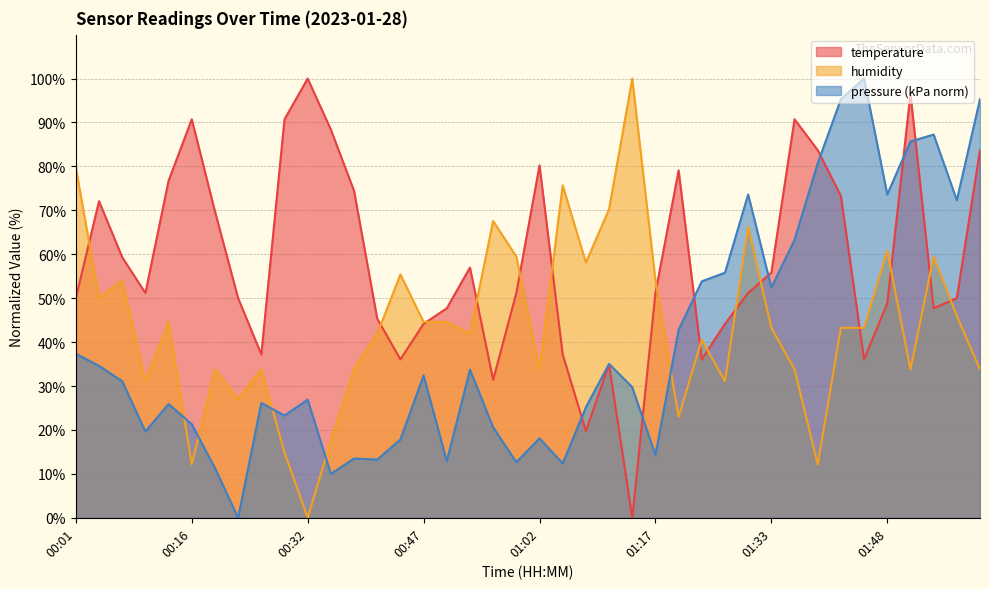

What is the maximum value shown in the chart?

100.0